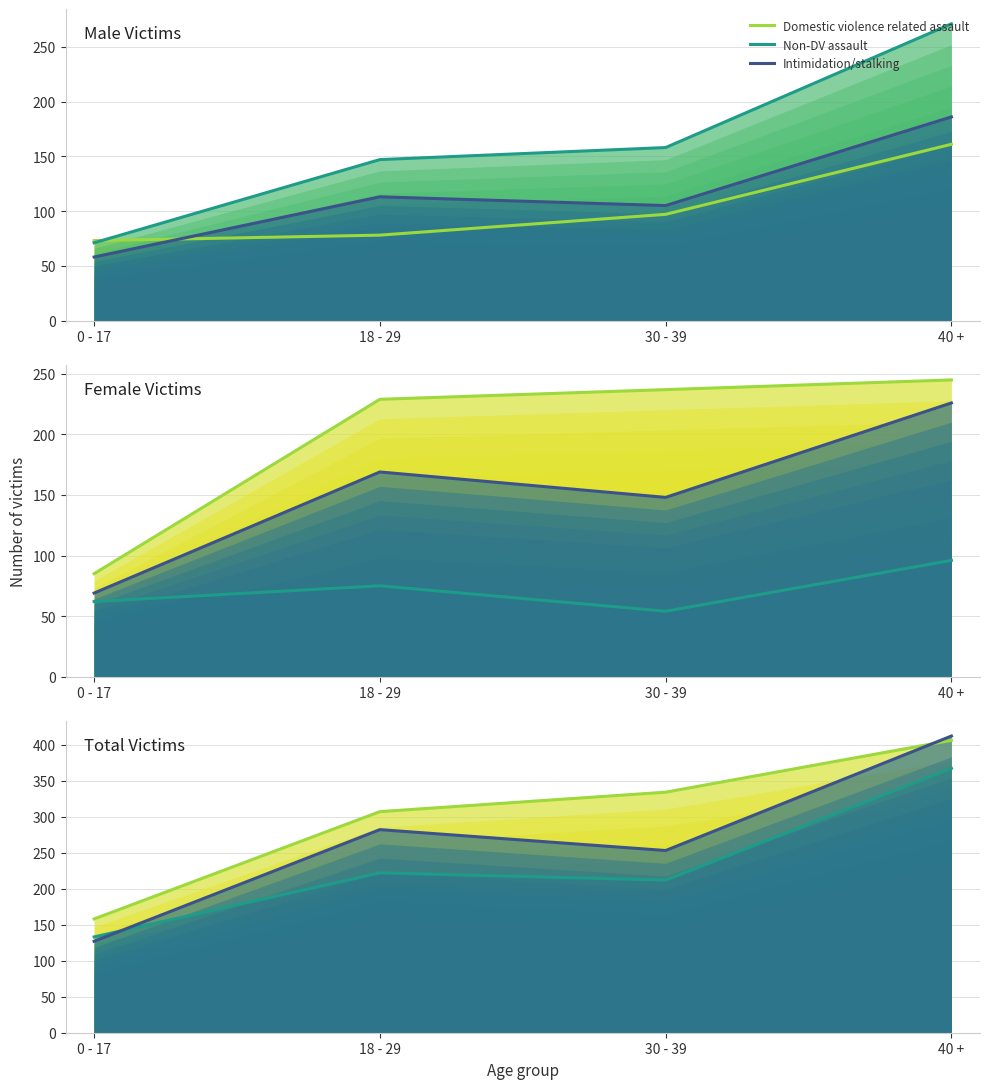

How many lines are shown in the chart?

3